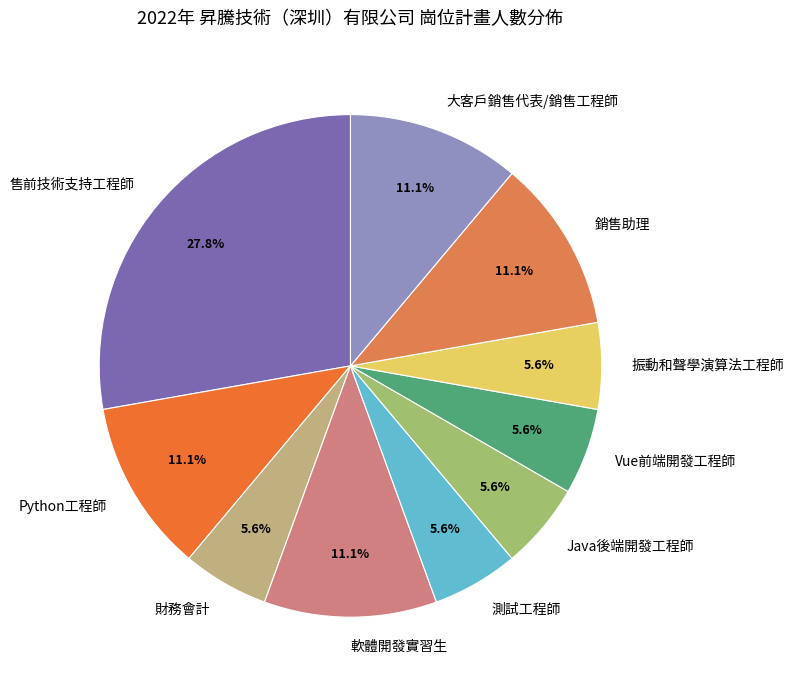

To the nearest percent, what is the combined percentage of Python工程師 and 售前技術支持工程師?

39%